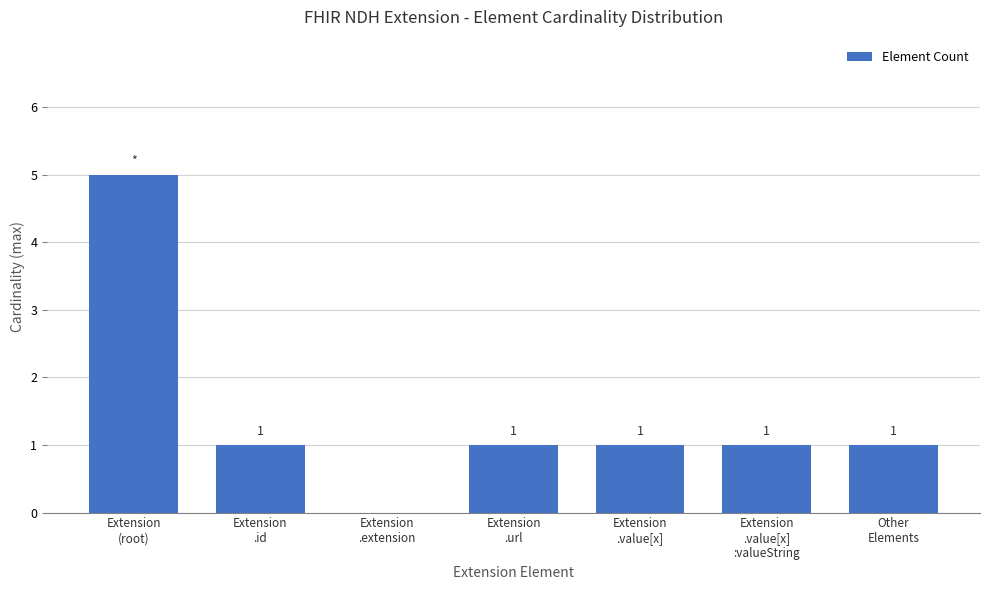

Reading left to right, transcribe all the data shown in this chart.

Extension
(root)=5	Extension
.id=1	Extension
.extension=0	Extension
.url=1	Extension
.value[x]=1	Extension
.value[x]
:valueString=1	Other
Elements=1